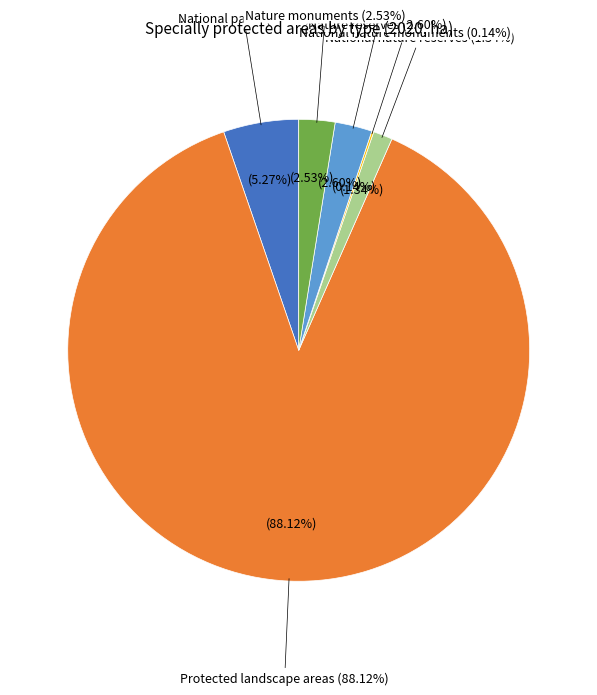

Does Protected landscape areas account for over 50% of the chart?

Yes